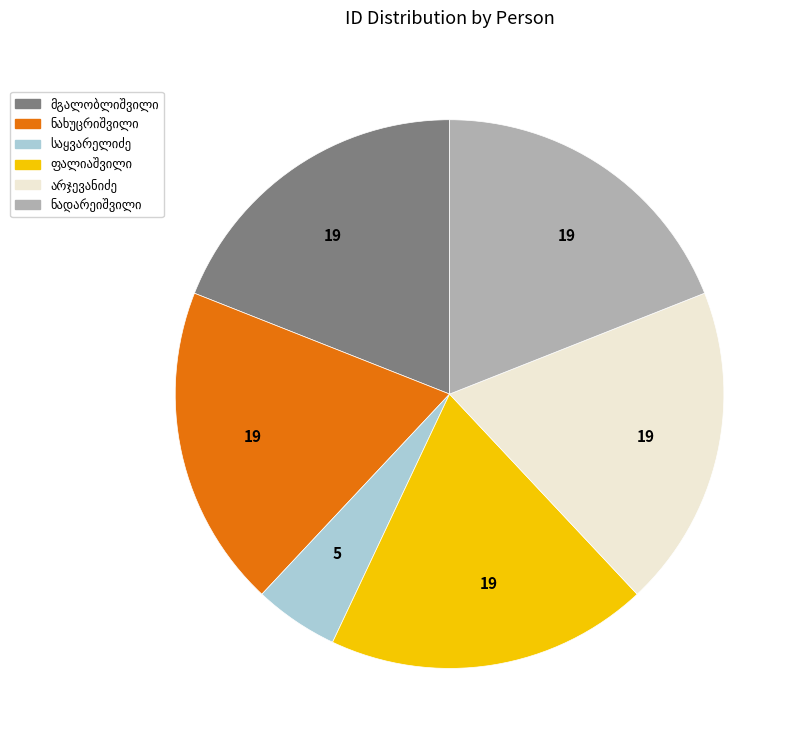

Is there a majority slice in this chart?

No